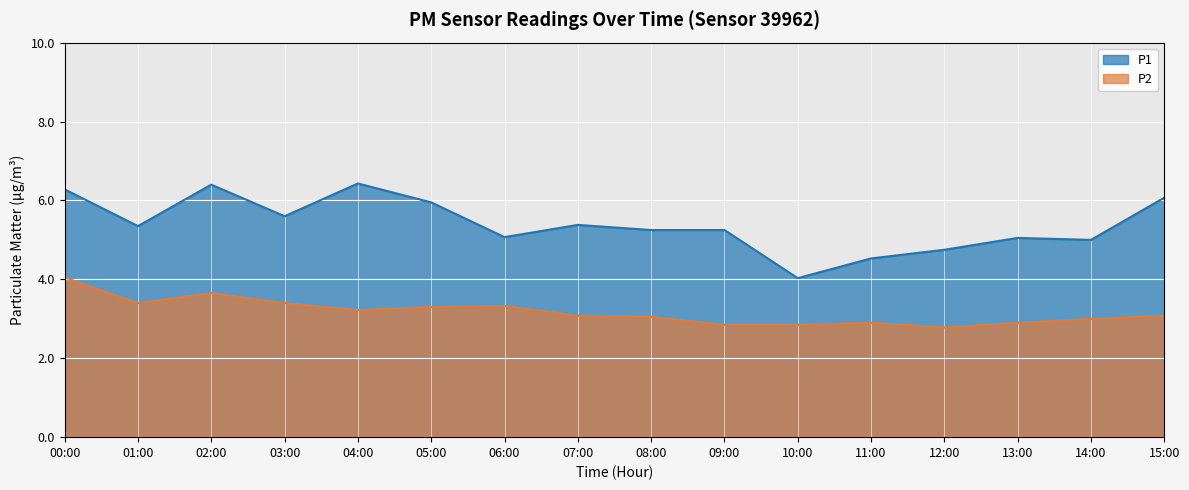

Reading left to right, transcribe all the data shown in this chart.

P1: 00:00=6.3	01:00=5.3	02:00=6.4	03:00=5.6	04:00=6.4	05:00=6.0	06:00=5.1	07:00=5.4	08:00=5.2	09:00=5.2	10:00=4.0	11:00=4.5	12:00=4.8	13:00=5.0	14:00=5.0	15:00=6.1
P2: 00:00=4.0	01:00=3.4	02:00=3.6	03:00=3.4	04:00=3.2	05:00=3.3	06:00=3.3	07:00=3.1	08:00=3.0	09:00=2.9	10:00=2.9	11:00=2.9	12:00=2.8	13:00=2.9	14:00=3.0	15:00=3.1